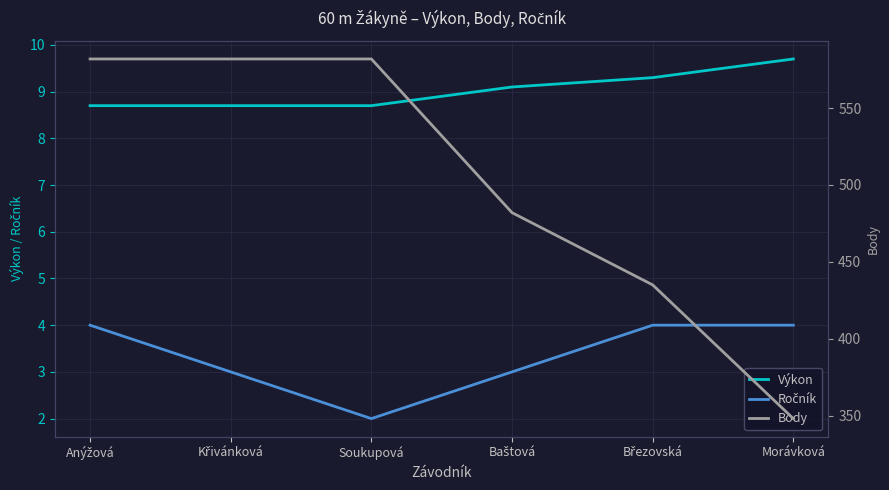

How many lines are shown in the chart?

3